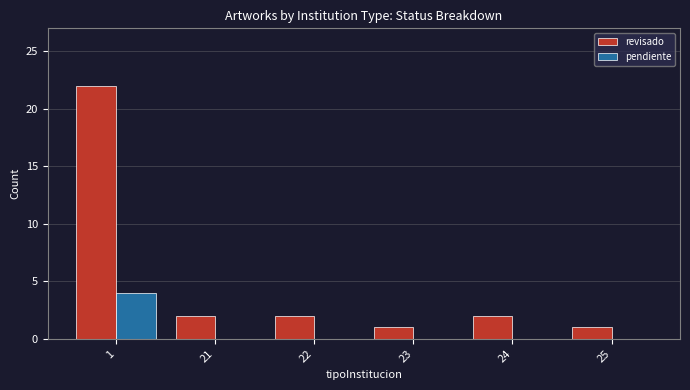

How many groups of bars are there?

6